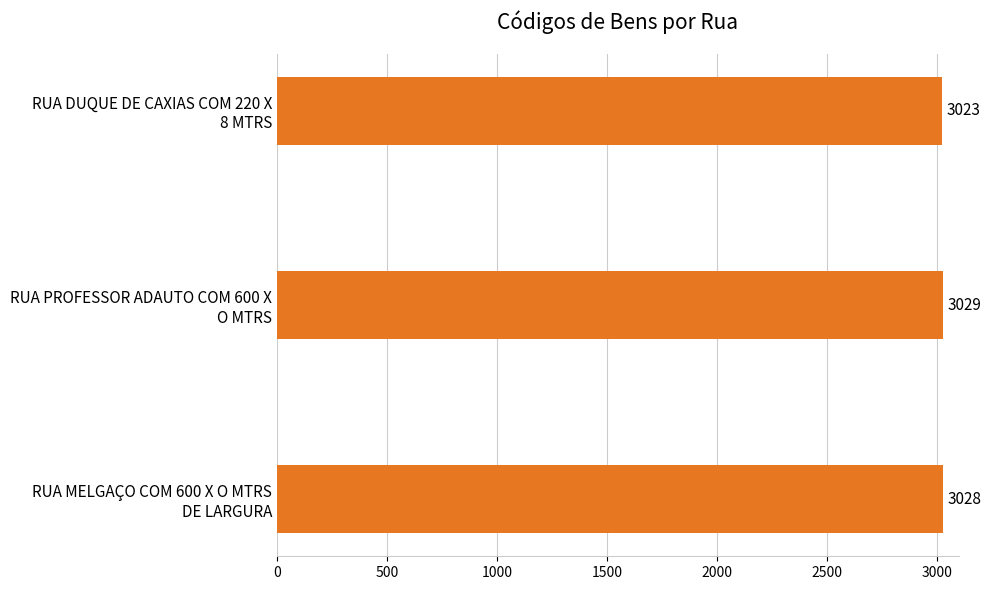

What is the maximum value shown in the chart?

3029